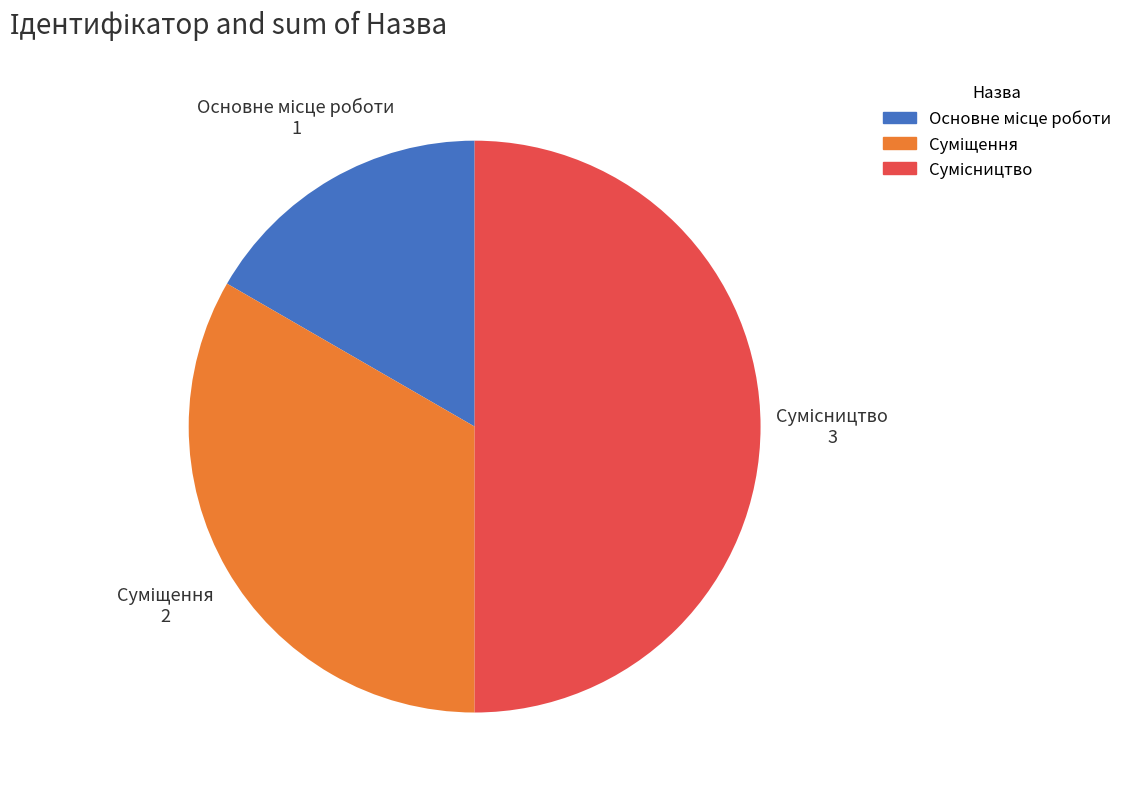

How many slices are in this pie chart?

3